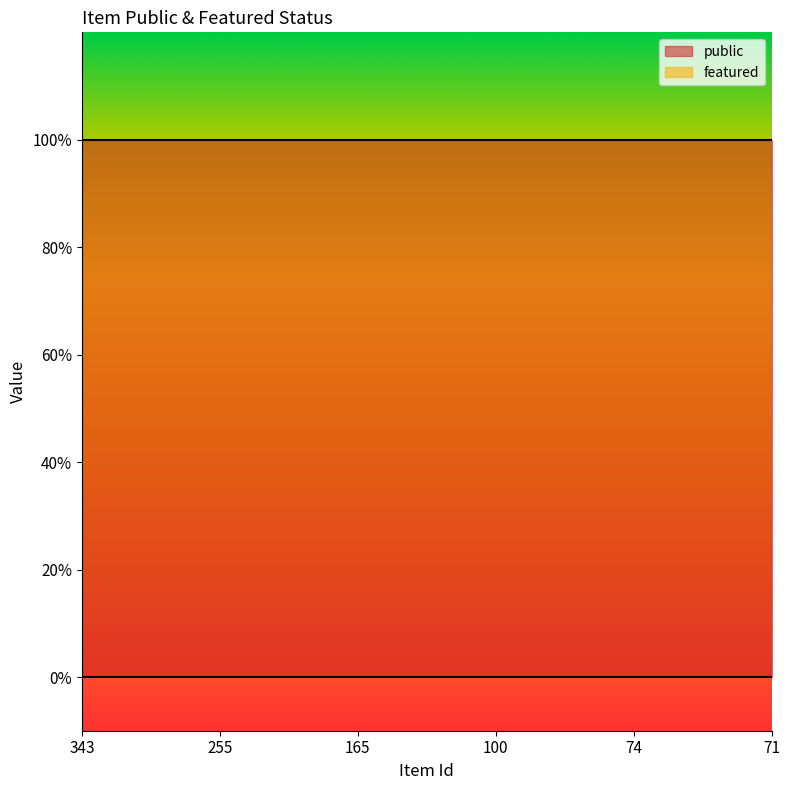

List the series in order of their peak value, lowest first.

featured, public